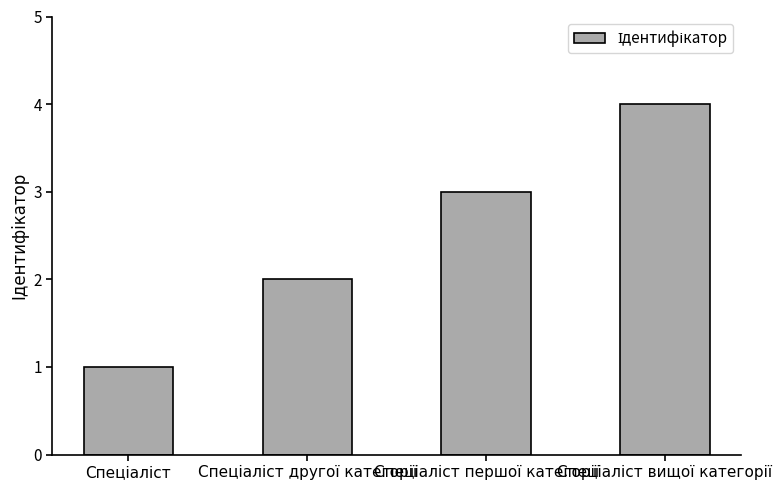

What is the greatest value displayed?

4